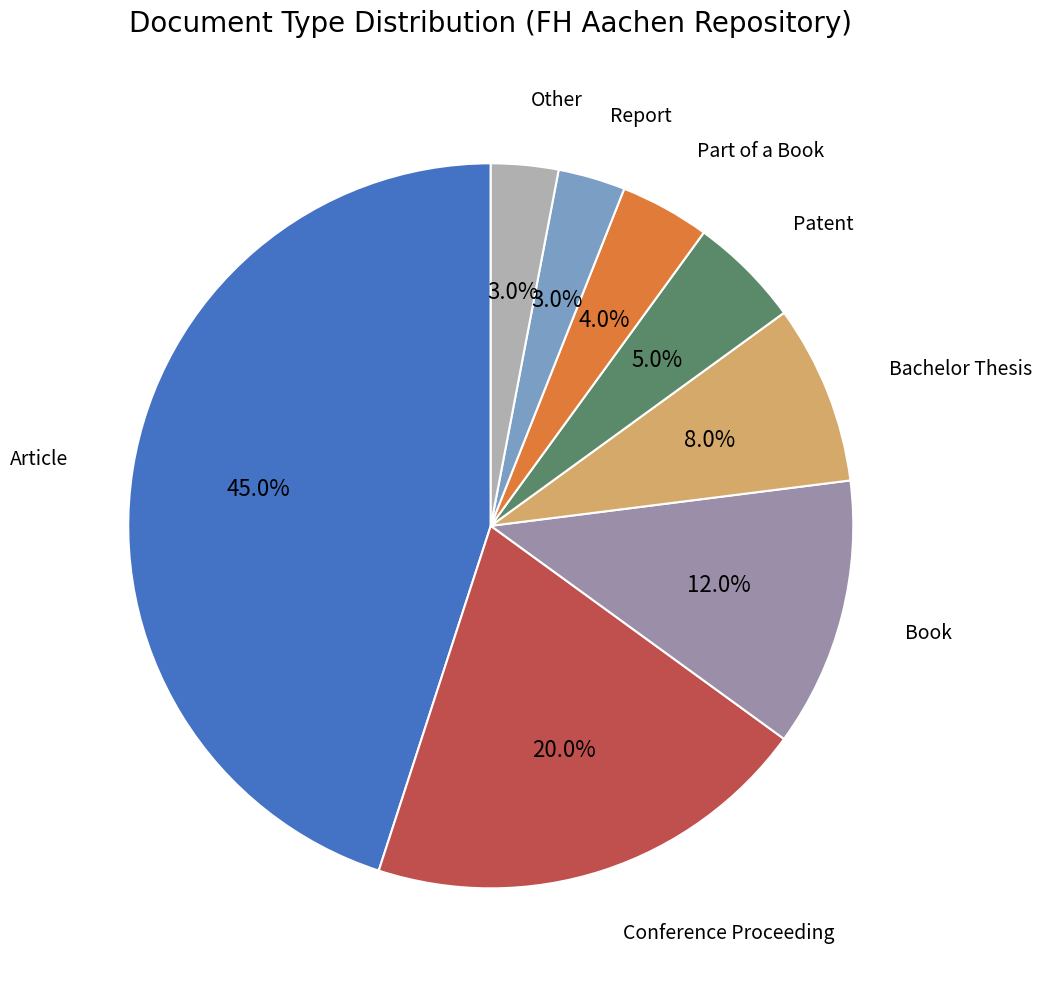

How many segments does this pie chart have?

8